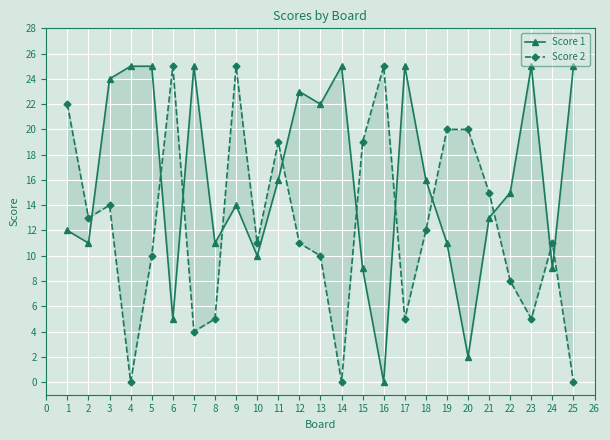

At which category does Score 1 reach its first local peak?

7